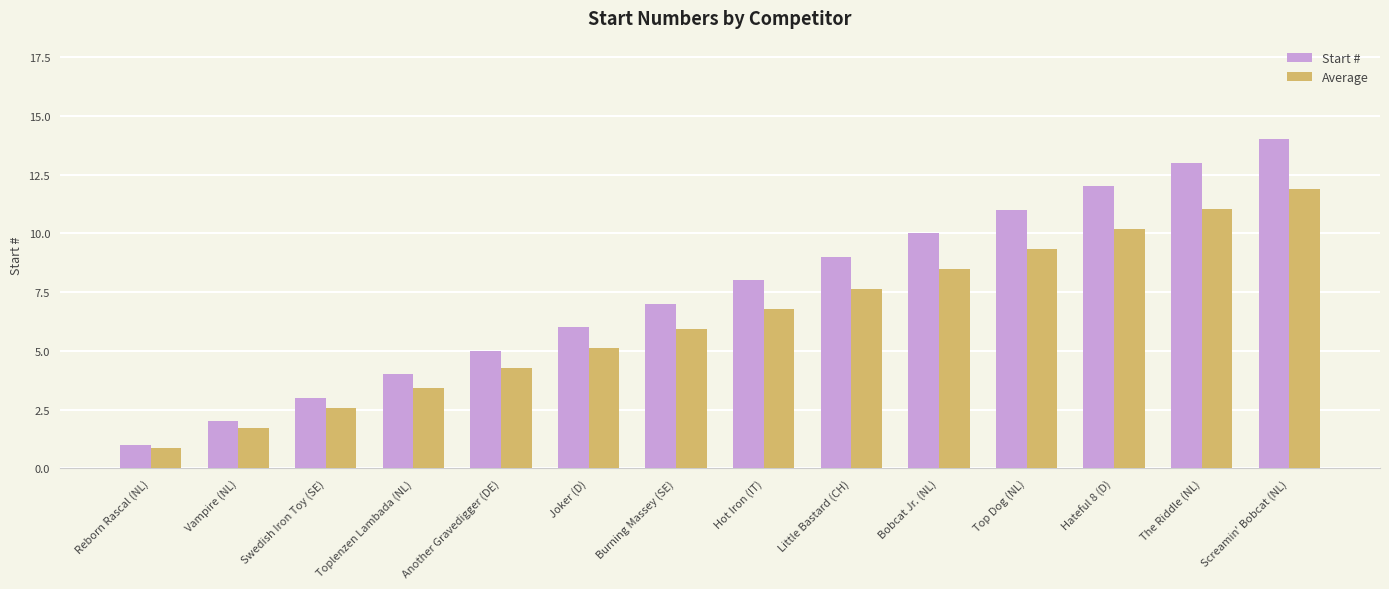

Which series has the largest range (max minus min)?

Start #